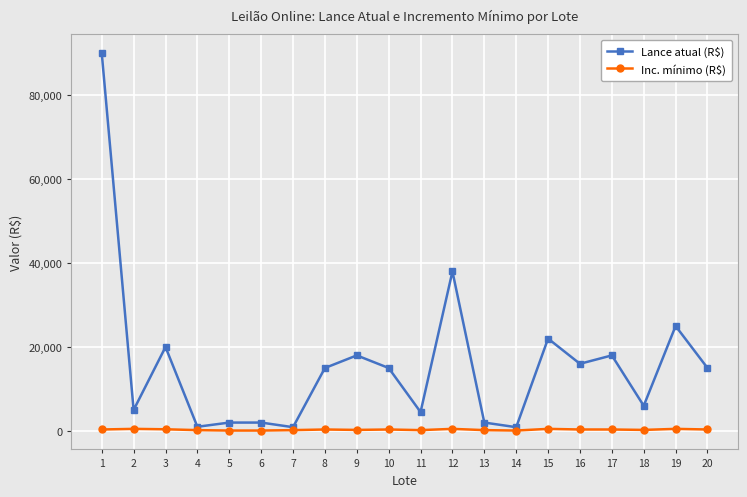

What is the difference between the maximum and second lowest values in the Inc. mínimo (R$) series?

400